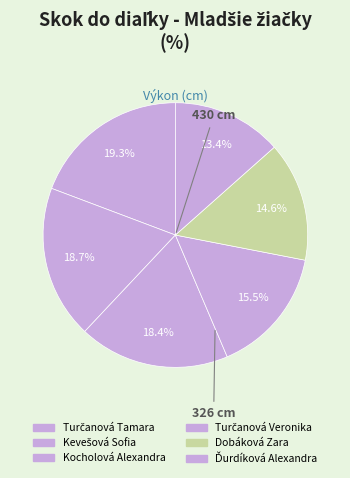

Which category has the biggest portion of the pie?

Turčanová Tamara